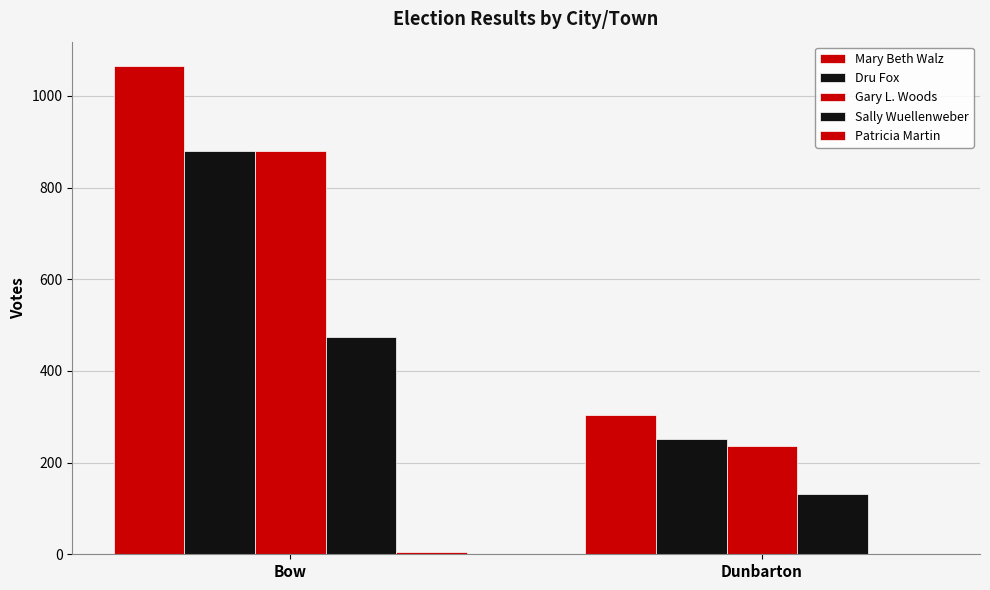

List the labels in order of Gary L. Woods value, largest first.

Bow, Dunbarton